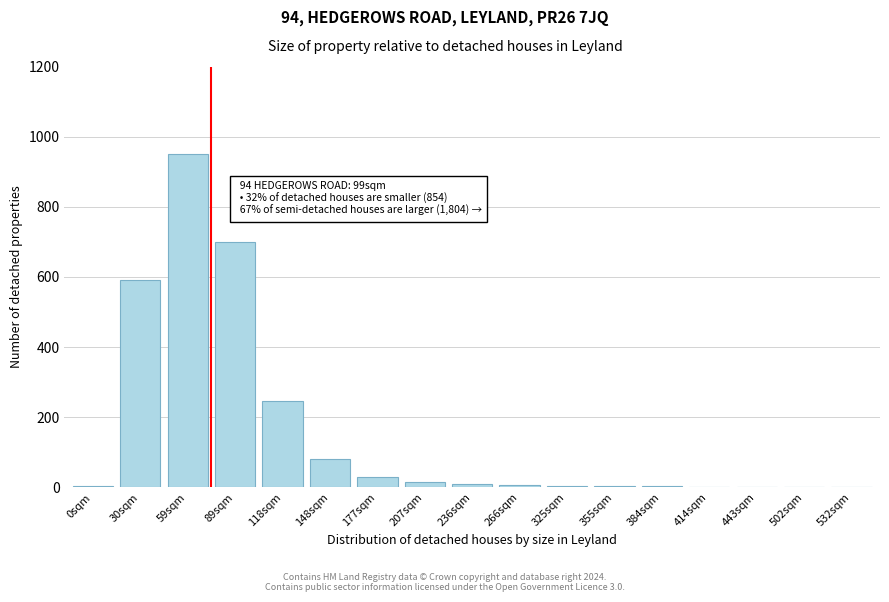

What is the sum of all values?

2650